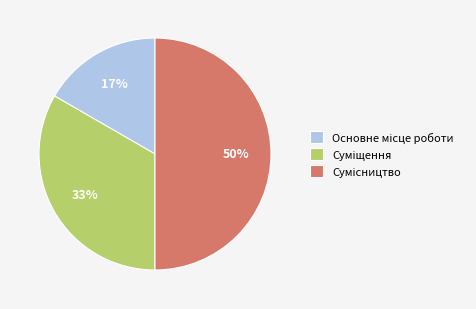

To the nearest percent, what is the difference between the largest and smallest slice percentages?

33%